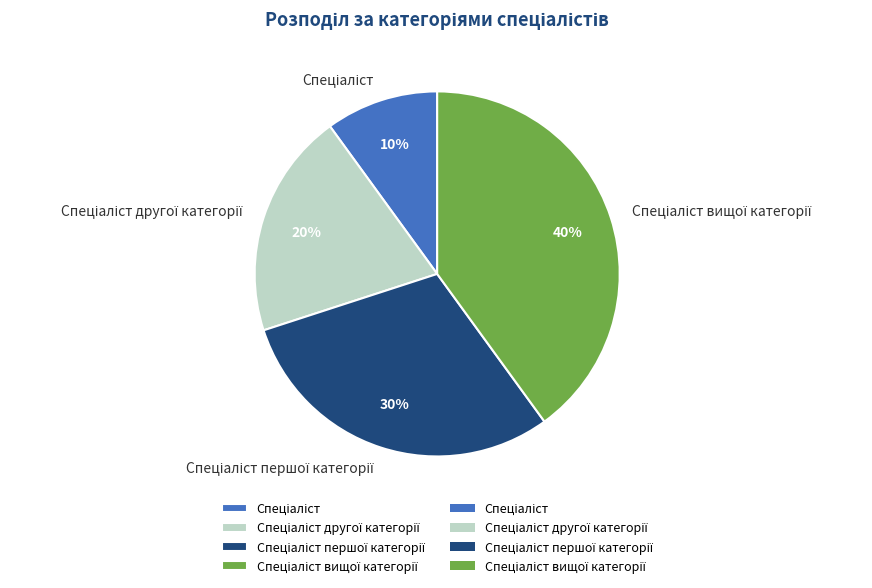

To the nearest percent, what is the difference between the largest and smallest slice percentages?

30%